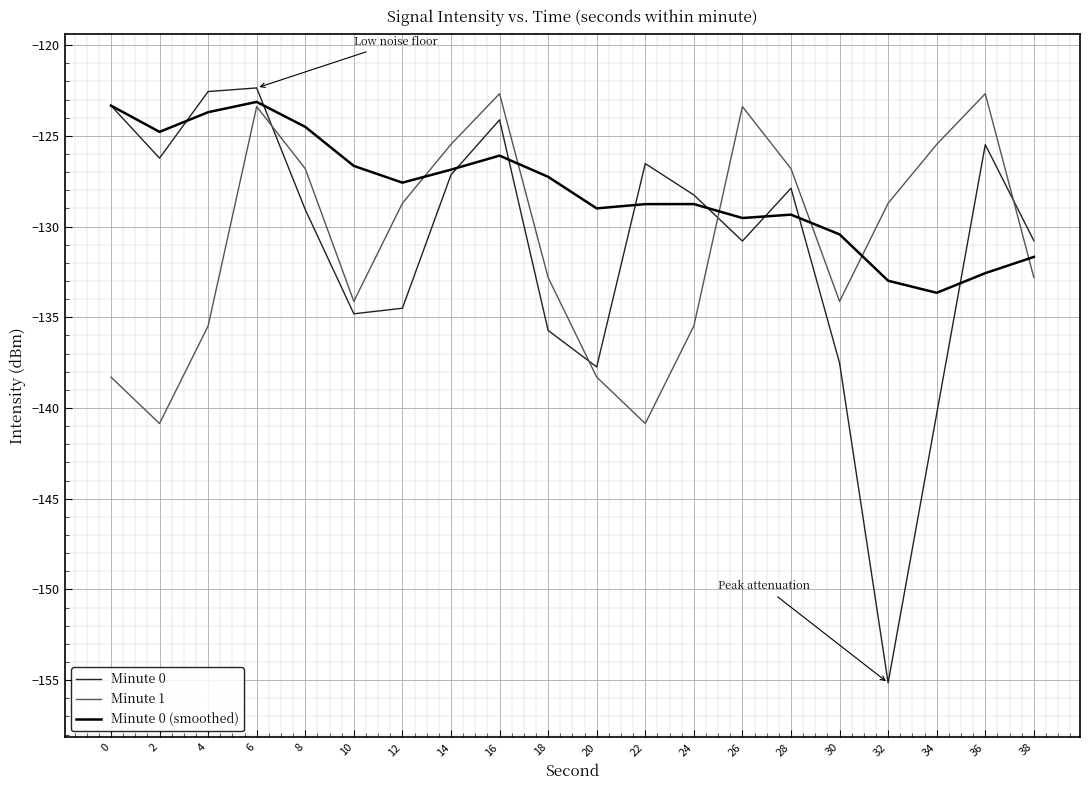

True or false: Minute 0 (smoothed) and Minute 0 intersect in this chart.

True